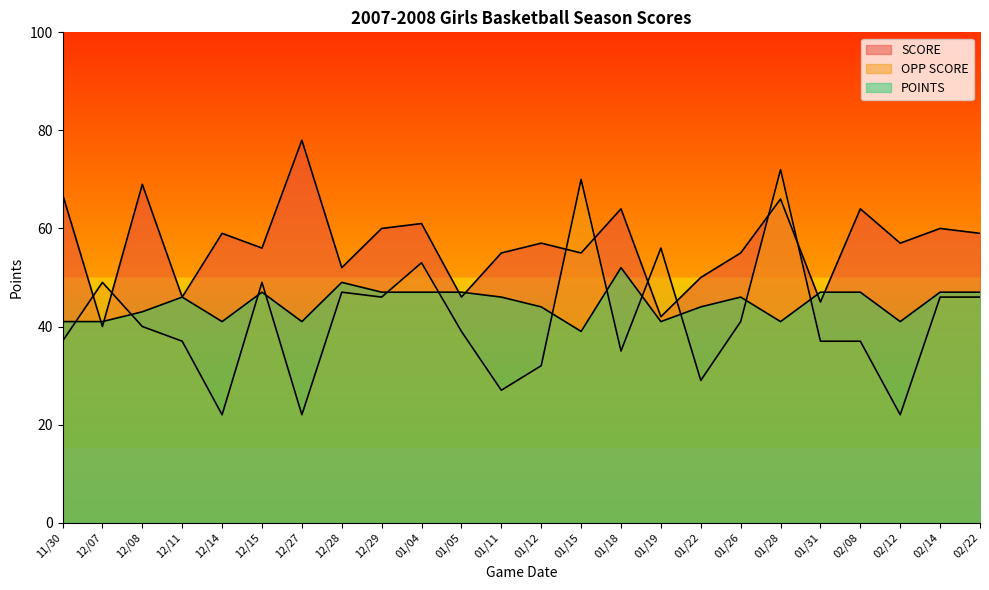

Reading left to right, transcribe all the data shown in this chart.

SCORE: 67	40	69	46	59	56	78	52	60	61	46	55	57	55	64	42	50	55	66	45	64	57	60	59
OPP SCORE: 37	49	40	37	22	49	22	47	46	53	39	27	32	70	35	56	29	41	72	37	37	22	46	46
POINTS: 41	41	43	46	41	47	41	49	47	47	47	46	44	39	52	41	44	46	41	47	47	41	47	47